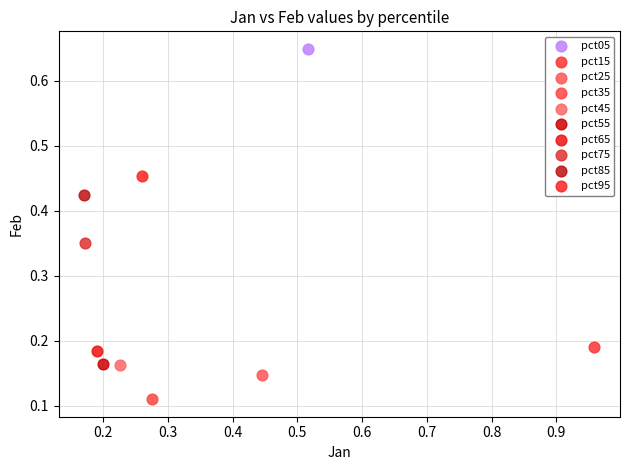

Which series reaches the maximum Y coordinate?

pct05